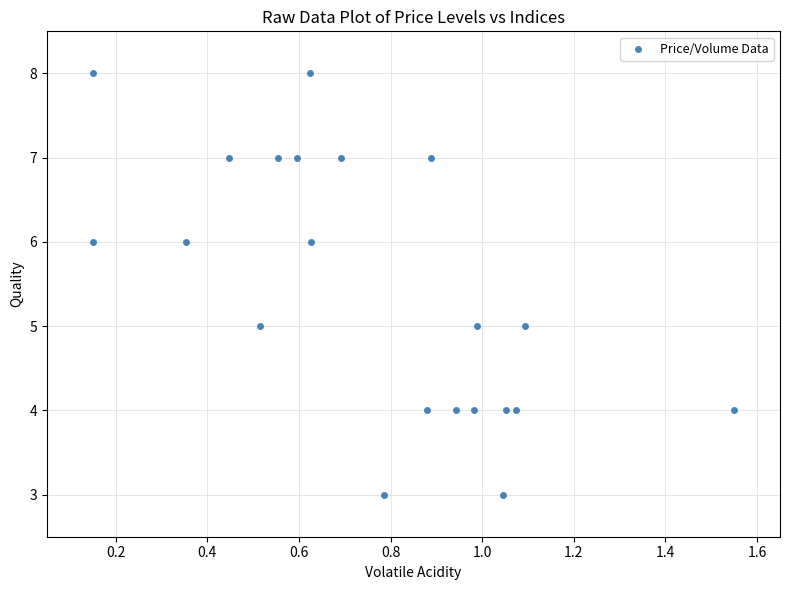

What is the range of Y values (max minus min)?

5